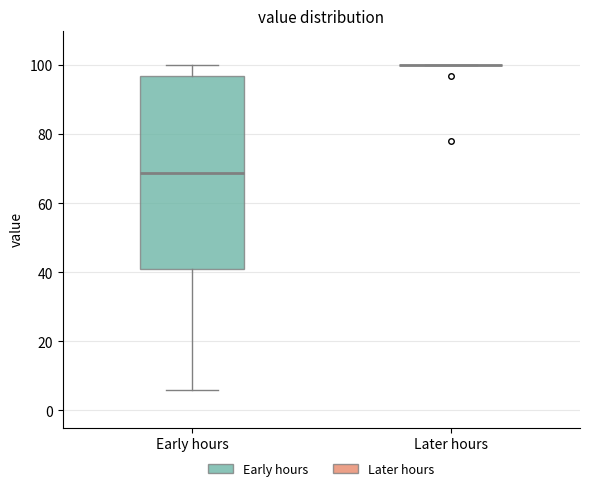

Reading left to right, transcribe this box plot: for each box, give where its median line is, the range the box spans, and where its two whiskers end, as read against the y-axis. The values are not printed on the chart, so give them approximately, as read against the axis.

Early hours: median 68, box 40 to 96, whiskers 6 to 100
Later hours: box collapsed to a line at 100, whiskers 100 to 100